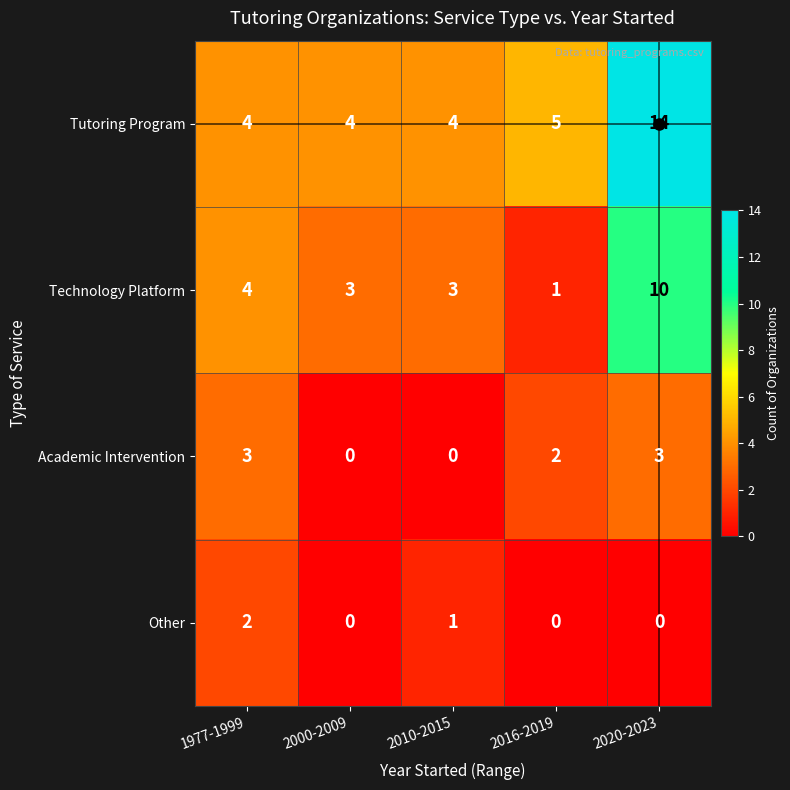

What is the maximum value shown in the chart?

14